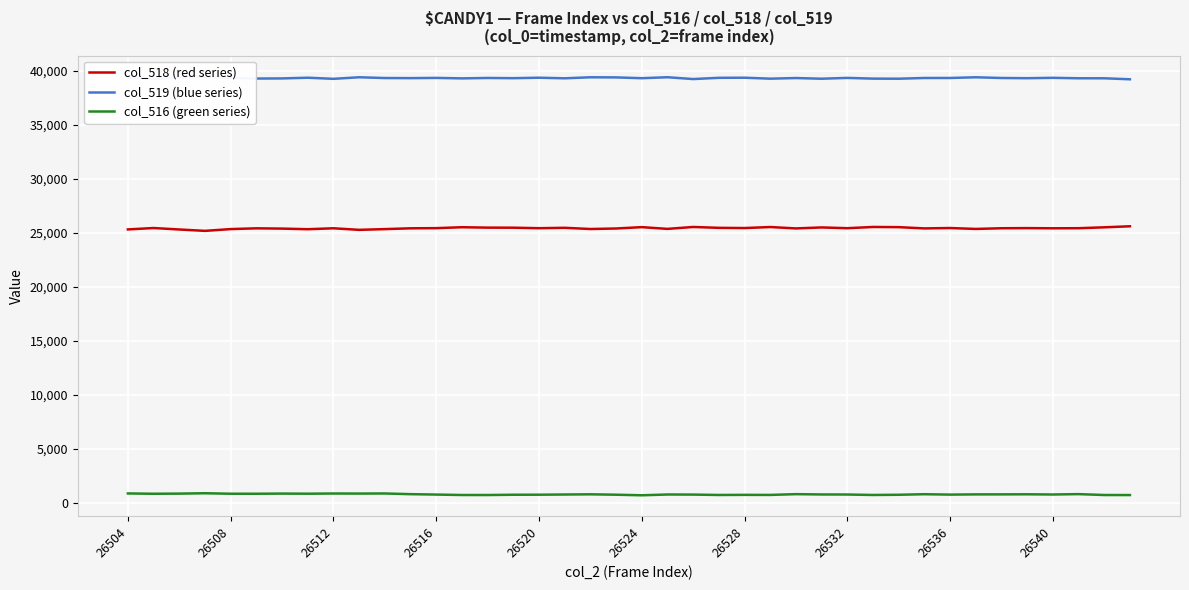

In col_519 (blue series), how many points are higher than both neighbors (excluding endpoints)?

13